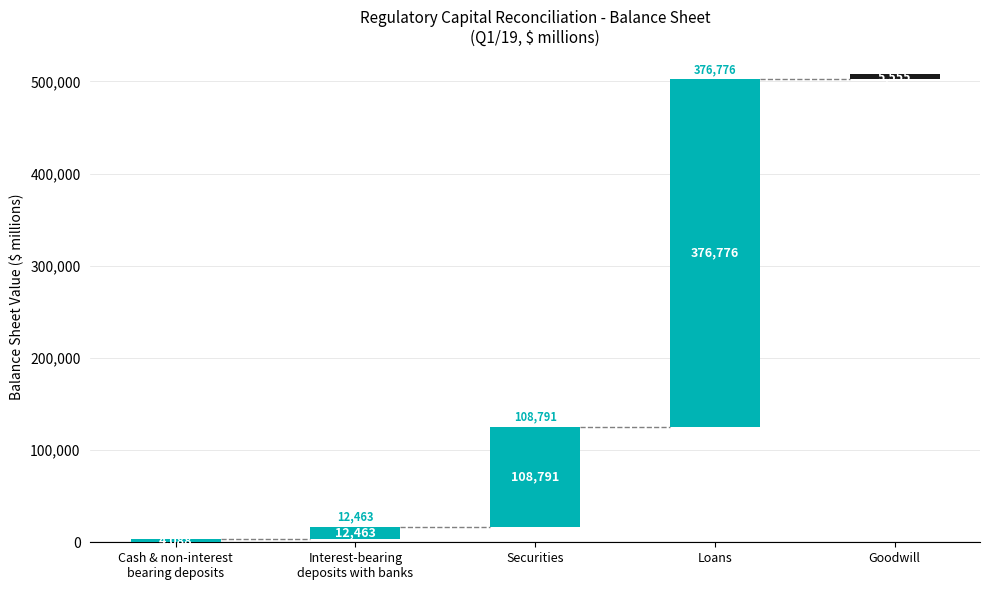

How many data points are less than 12463?

2